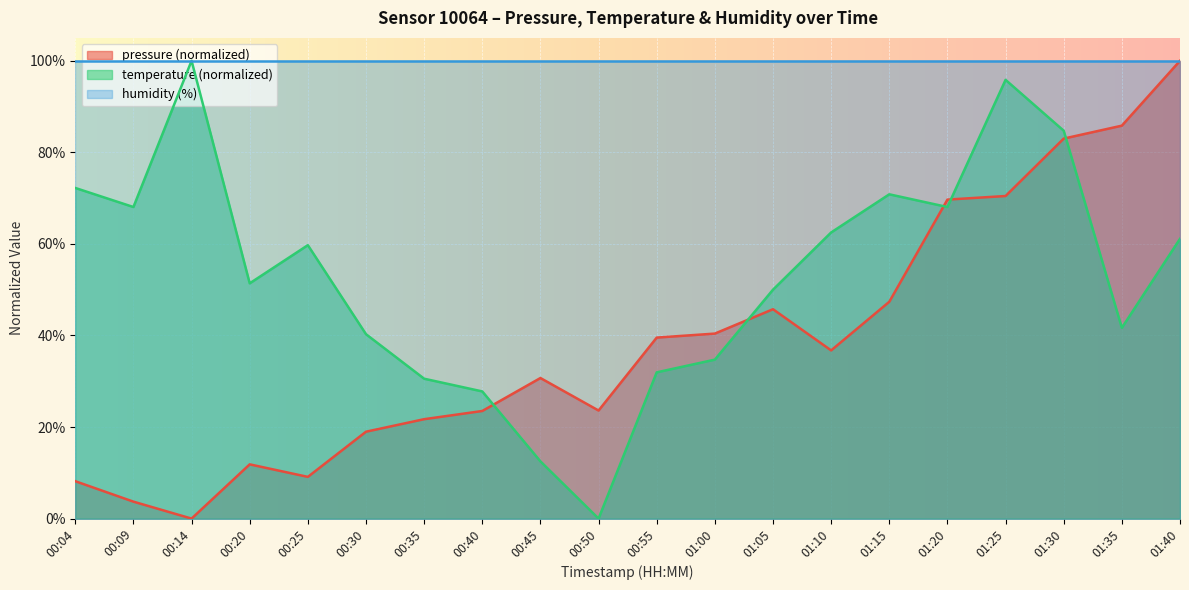

Which series has the widest spread of values?

pressure